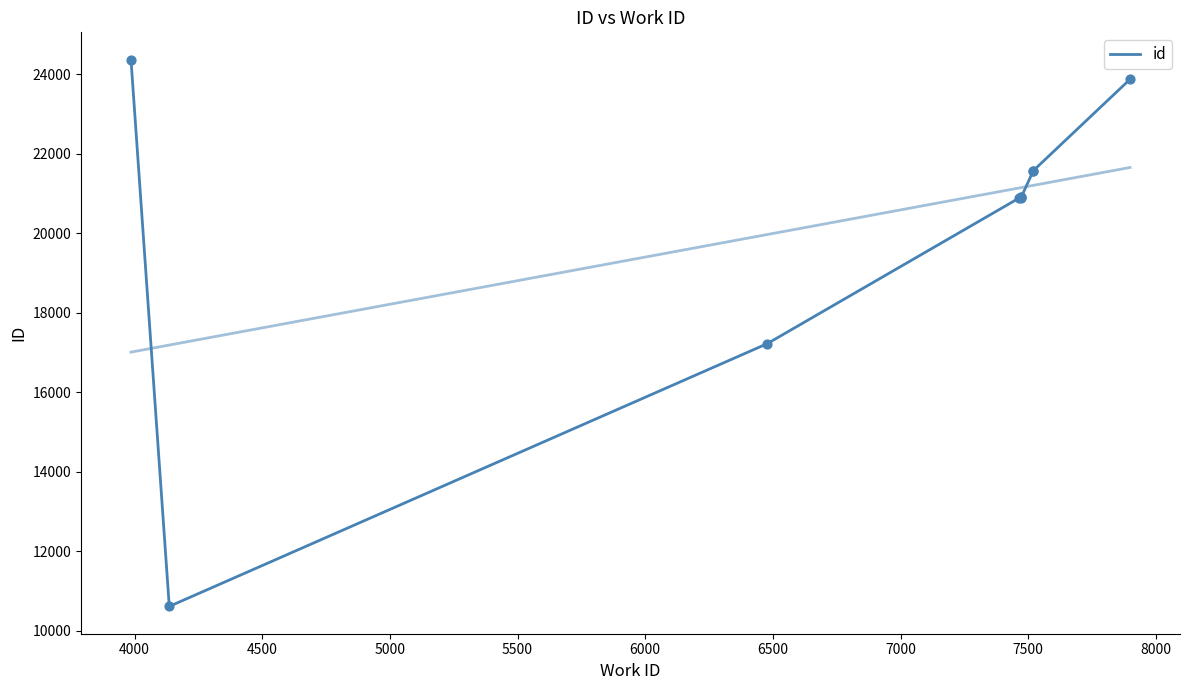

Approximately how many times larger is the value at 7000 compared to 6500?

1.0